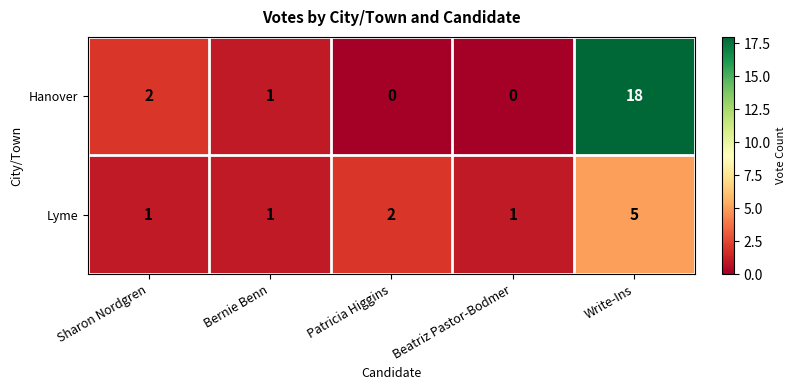

What is the difference between the maximum and minimum values in the Hanover series?

18